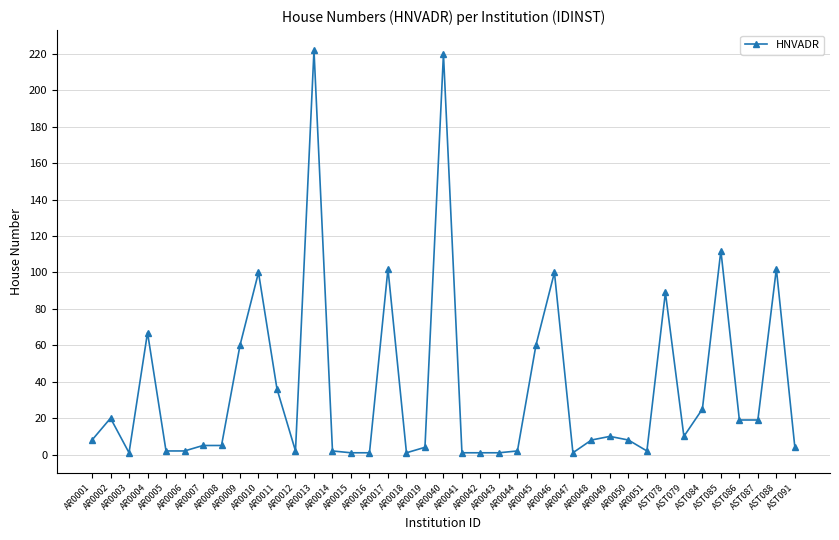

True or false: the data shows 2 at AR0049.

False